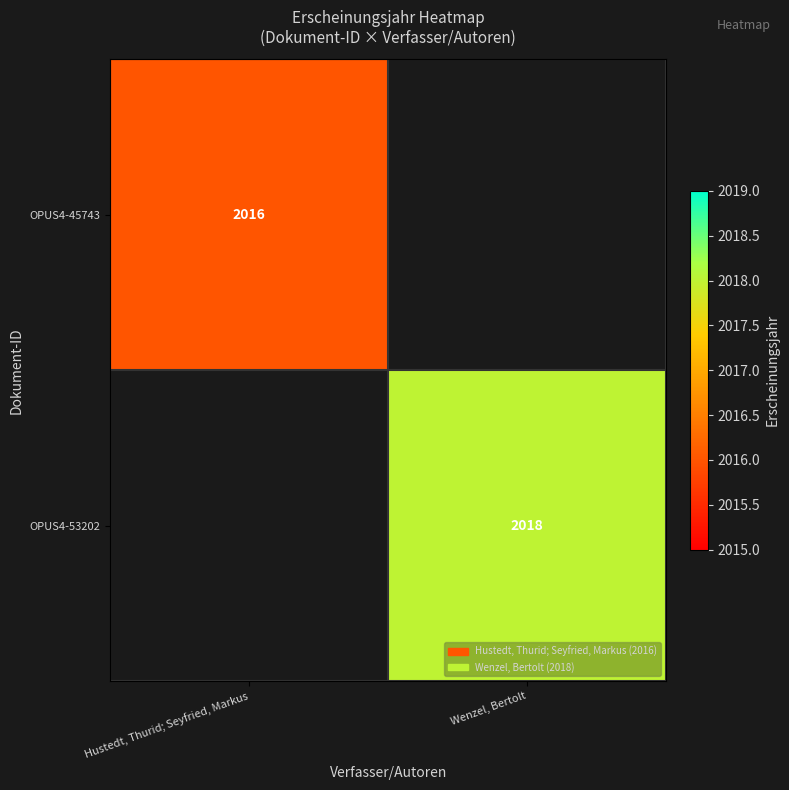

The value of OPUS4-53202 at Wenzel, Bertolt is 3537. True or false?

False